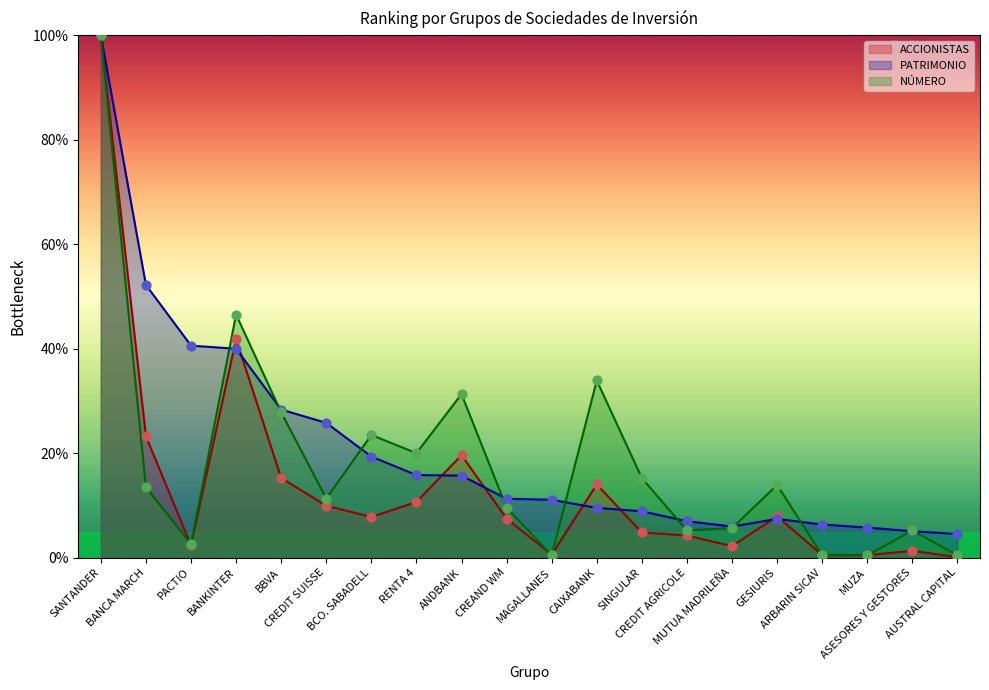

What is the total value across all series at BANCA MARCH?

88.9